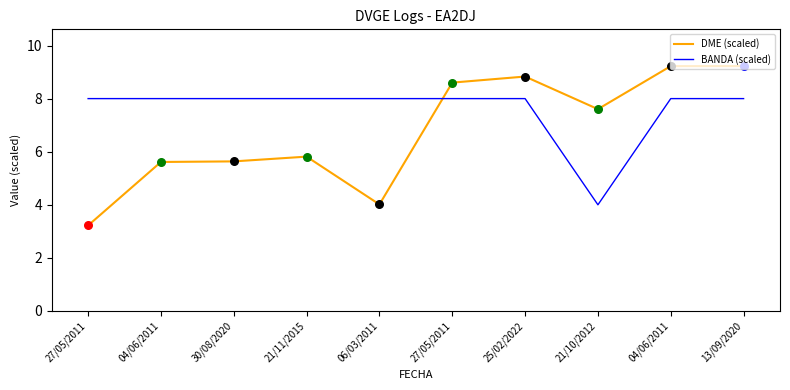

How many lines are shown in the chart?

2